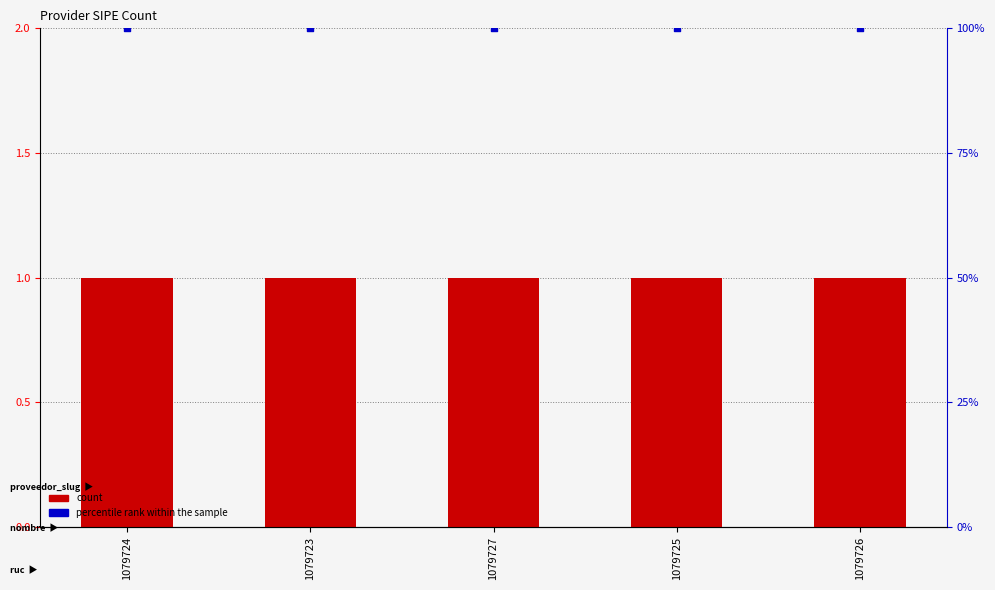

Which series contains the lowest Y value?

count